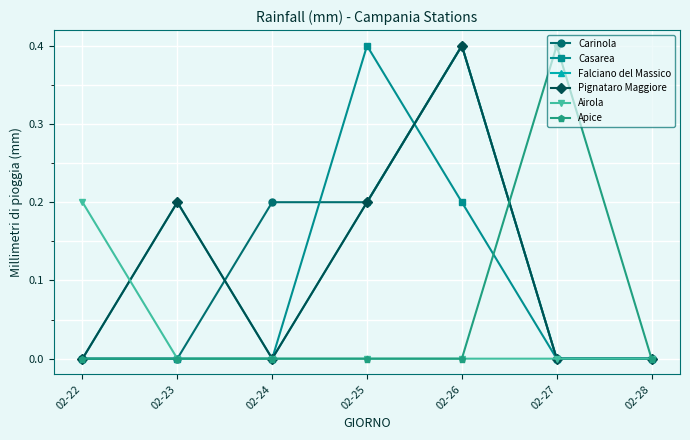

Which series has the largest total across all categories?

Carinola